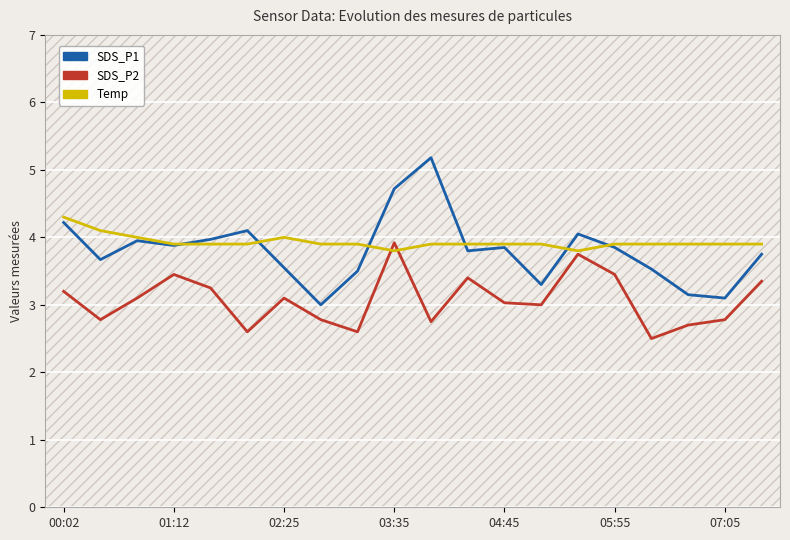

What is the lowest value of the SDS_P2 series?

2.5